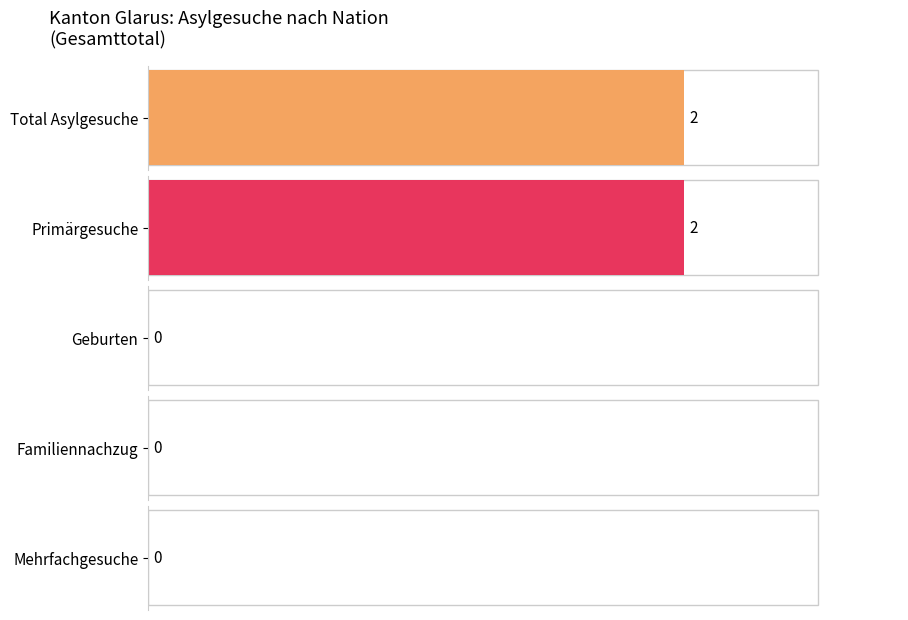

Is the value of Total Asylgesuche at Asien greater than the value of Primärgesuche at Europa?

No